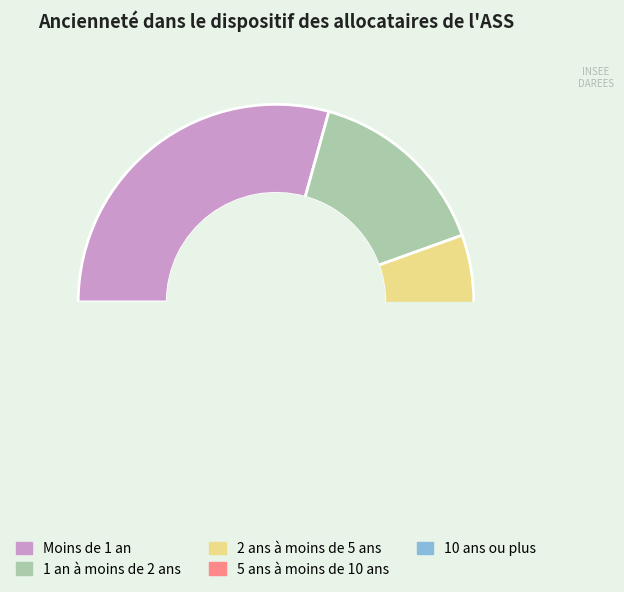

The 10 ans ou plus slice represents 28% of the pie. True or false?

False